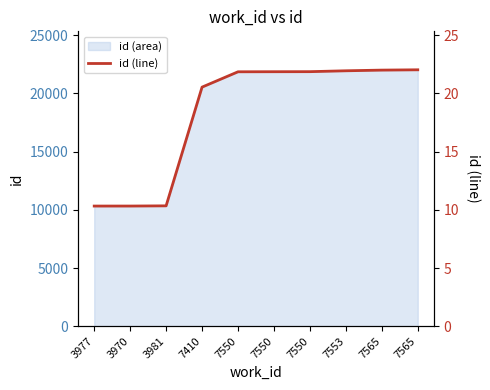

Reading left to right, transcribe all the data shown in this chart.

10.3	10.3	10.3	20.5	21.9	21.9	21.9	21.9	22.0	22.0